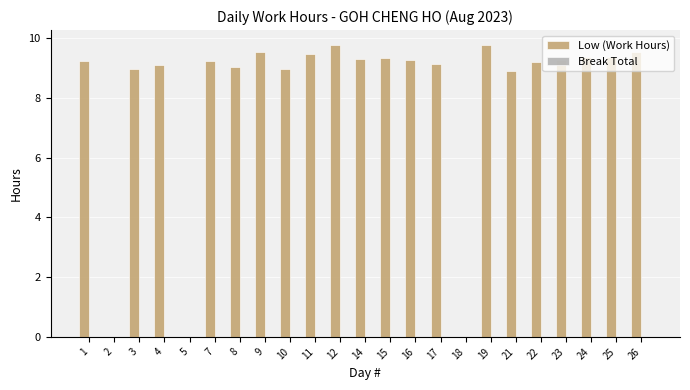

What is the maximum value shown in the chart?

9.8